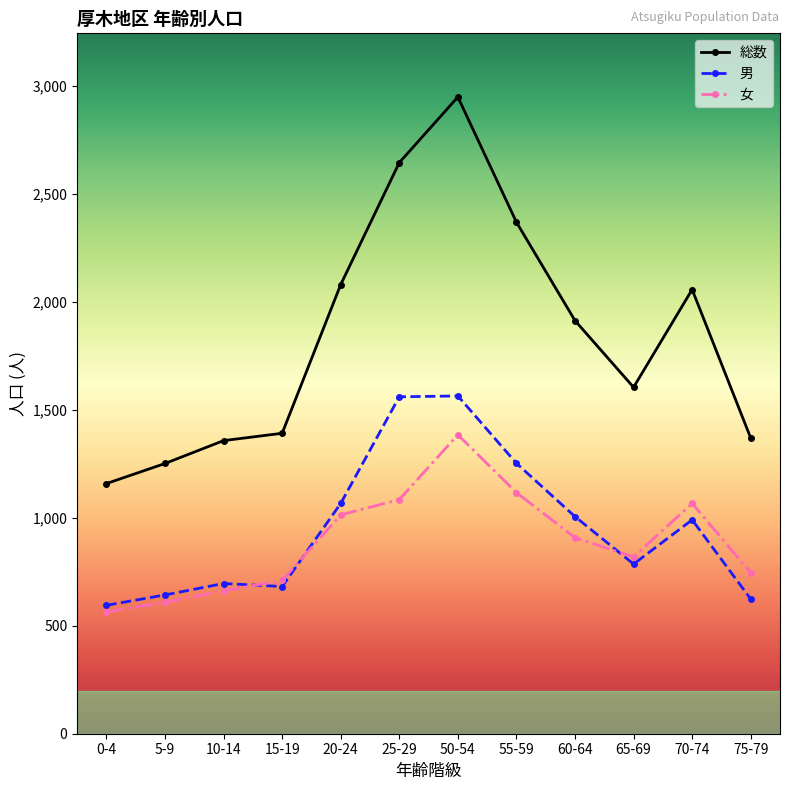

How many times do 女 and 男 cross each other?

3